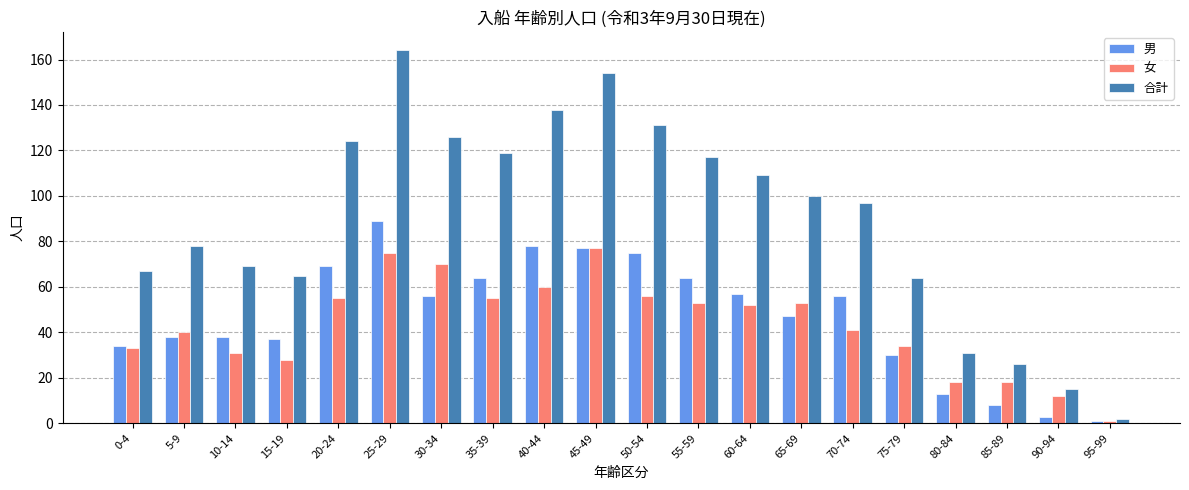

Which series has the largest total across all categories?

合計